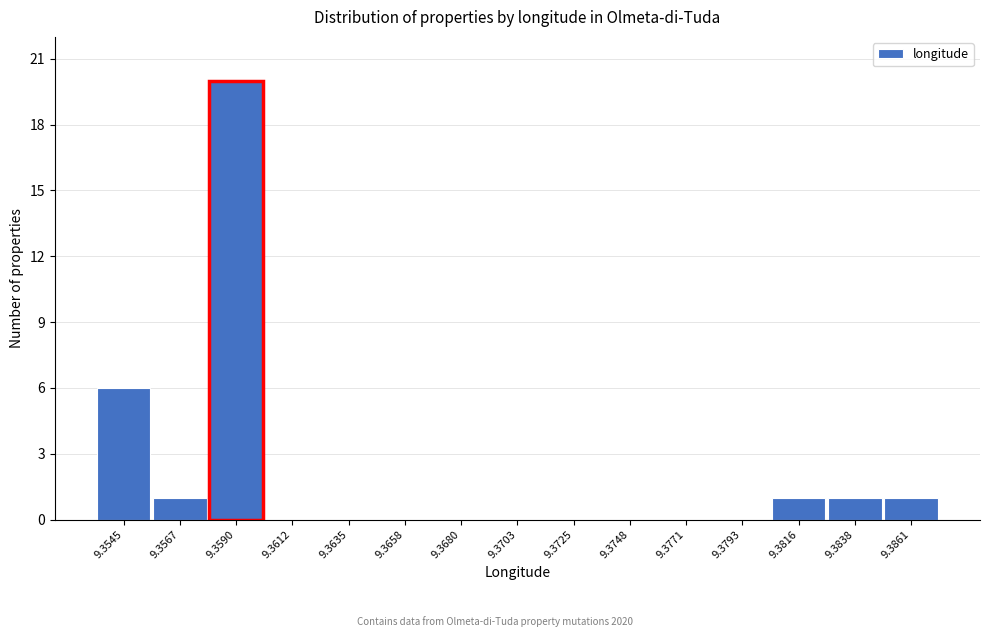

Reading left to right, extract all data points from this chart.

9.3545=6	9.3567=1	9.3590=20	9.3612=0	9.3635=0	9.3658=0	9.3680=0	9.3703=0	9.3725=0	9.3748=0	9.3771=0	9.3793=0	9.3816=1	9.3838=1	9.3861=1